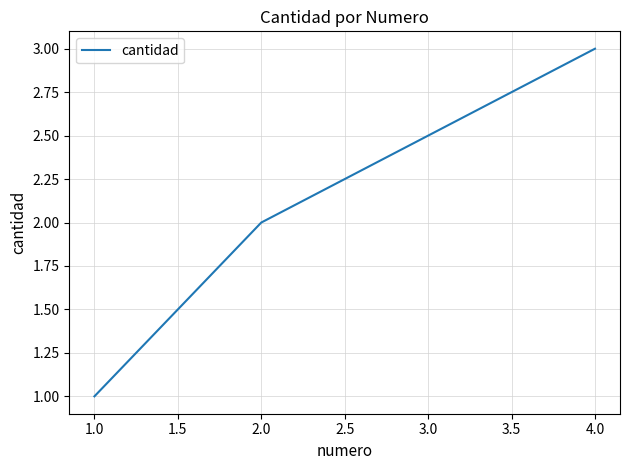

What is the approximate value at 4.0?

3